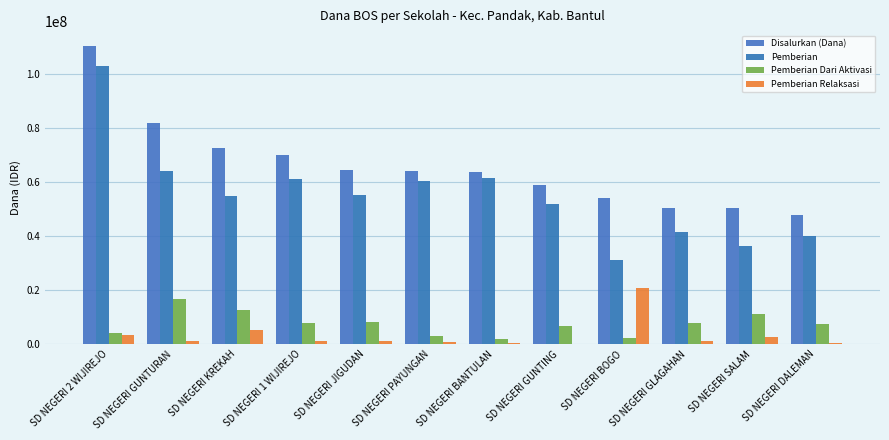

What are all the series names shown in the legend?

Disalurkan (Dana), Pemberian, Pemberian Dari Aktivasi, Pemberian Relaksasi